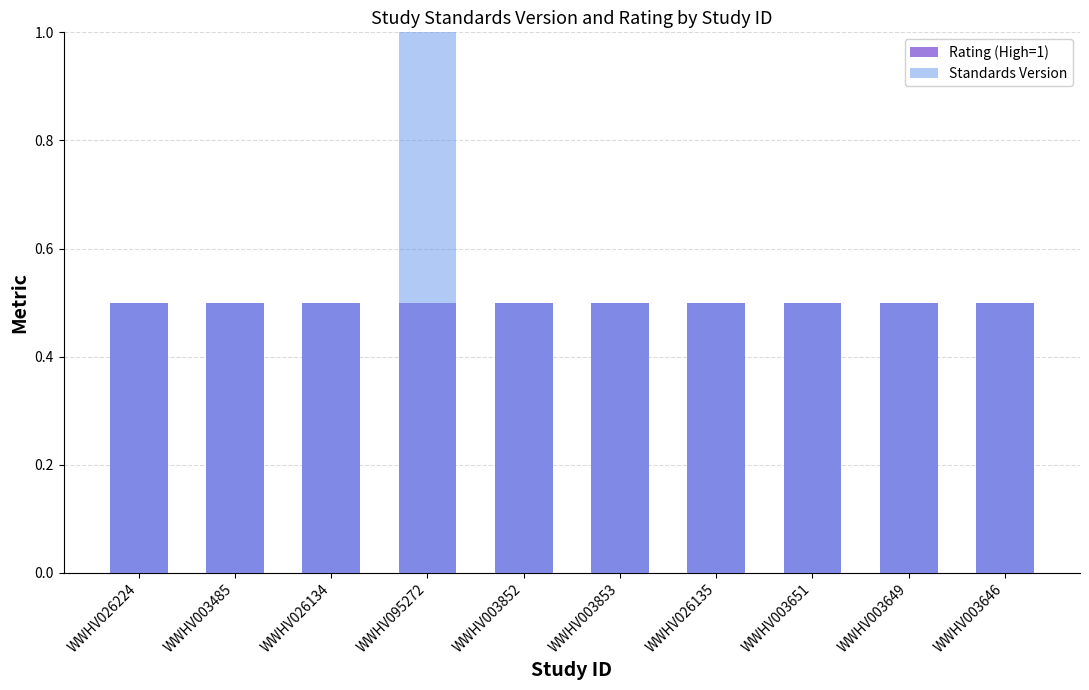

Read the Standards Version value at WWHV003651.

0.5